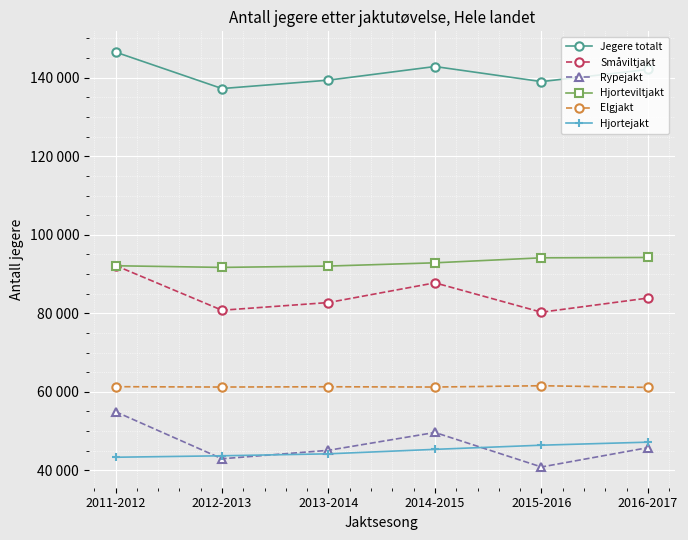

At which category is the sum across all series the highest?

2011-2012